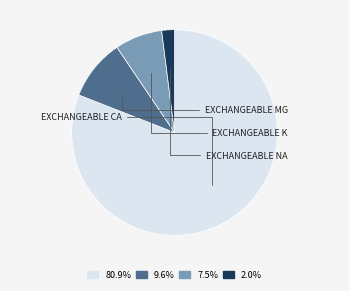

Is there a majority slice in this chart?

Yes